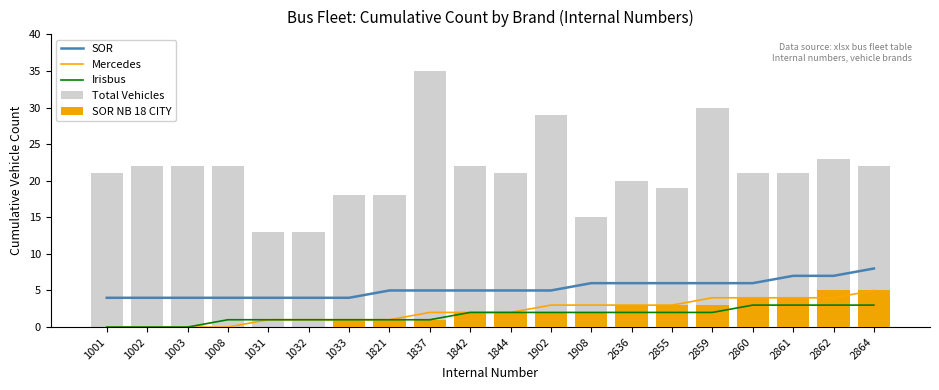

Reading right to left, list all the values displayed in this chart.

SOR: 2864=8	2862=7	2861=7	2860=6	2859=6	2855=6	2636=6	1908=6	1902=5	1844=5	1842=5	1837=5	1821=5	1033=4	1032=4	1031=4	1008=4	1003=4	1002=4	1001=4
Mercedes: 2864=5	2862=4	2861=4	2860=4	2859=4	2855=3	2636=3	1908=3	1902=3	1844=2	1842=2	1837=2	1821=1	1033=1	1032=1	1031=1	1008=0	1003=0	1002=0	1001=0
Irisbus: 2864=3	2862=3	2861=3	2860=3	2859=2	2855=2	2636=2	1908=2	1902=2	1844=2	1842=2	1837=1	1821=1	1033=1	1032=1	1031=1	1008=1	1003=0	1002=0	1001=0
Total Vehicles: 2864=22	2862=23	2861=21	2860=21	2859=30	2855=19	2636=20	1908=15	1902=29	1844=21	1842=22	1837=35	1821=18	1033=18	1032=13	1031=13	1008=22	1003=22	1002=22	1001=21
SOR NB 18 CITY: 2864=5	2862=5	2861=4	2860=4	2859=3	2855=3	2636=3	1908=2	1902=2	1844=2	1842=2	1837=1	1821=1	1033=1	1032=0	1031=0	1008=0	1003=0	1002=0	1001=0